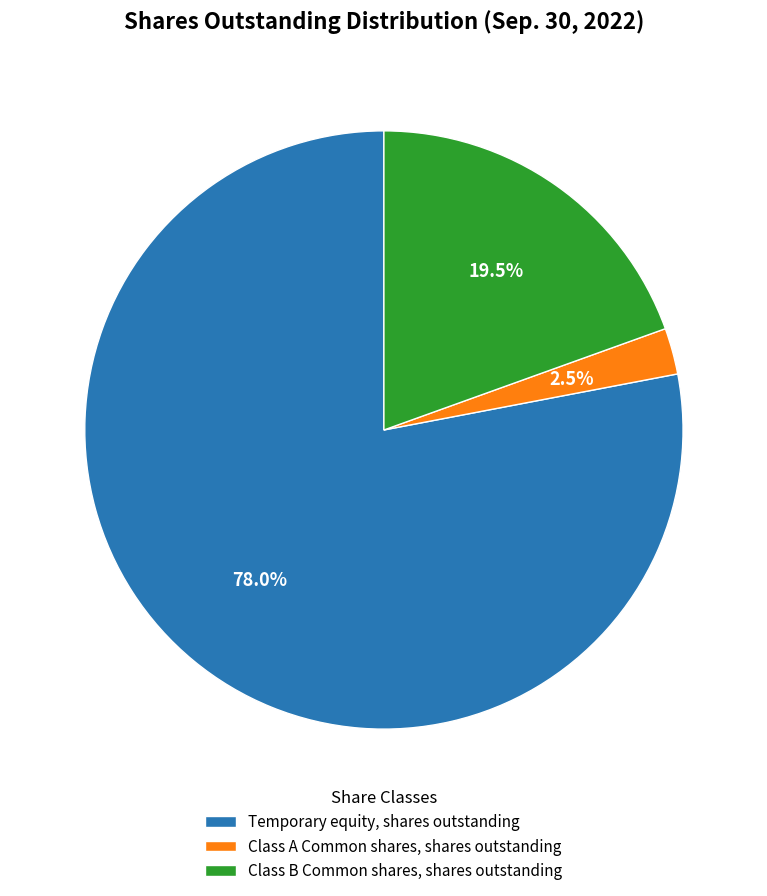

What percentage is the Temporary equity, shares outstanding slice, to the nearest percent?

78%